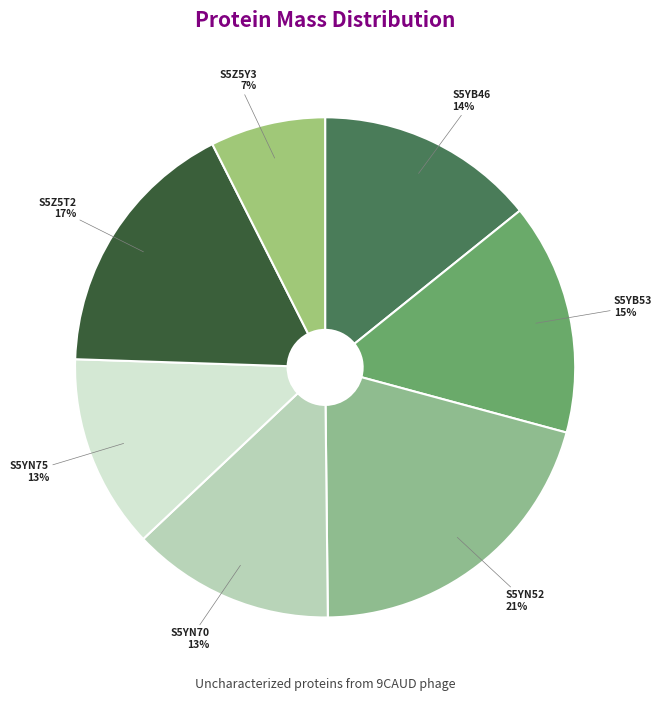

Count the number of slices in the pie.

7